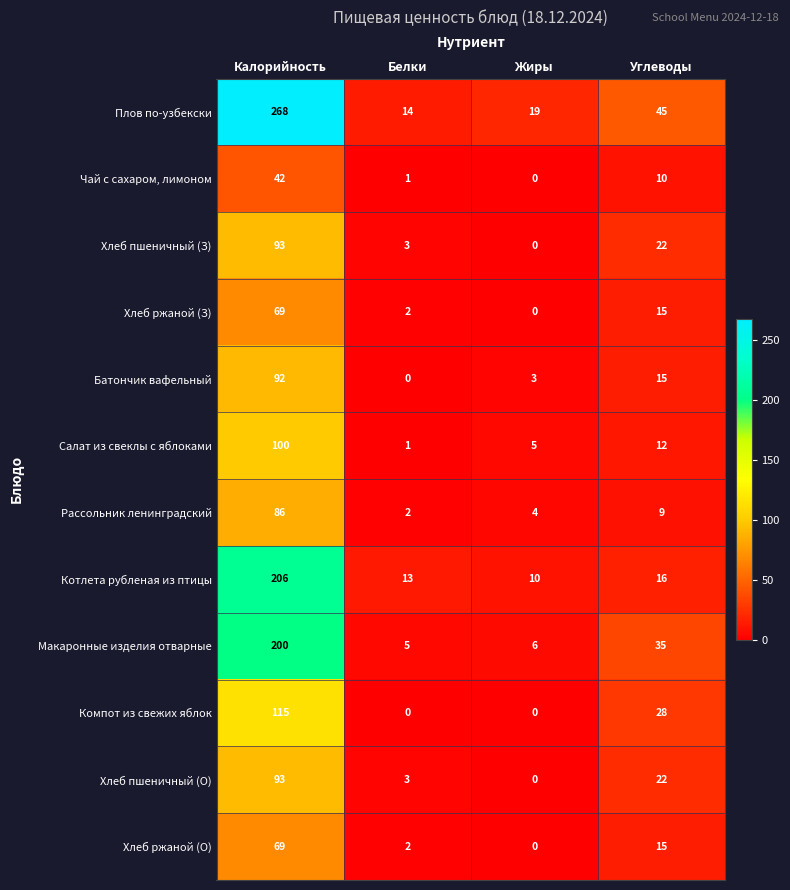

Which series has the largest total across all categories?

Плов по-узбекски